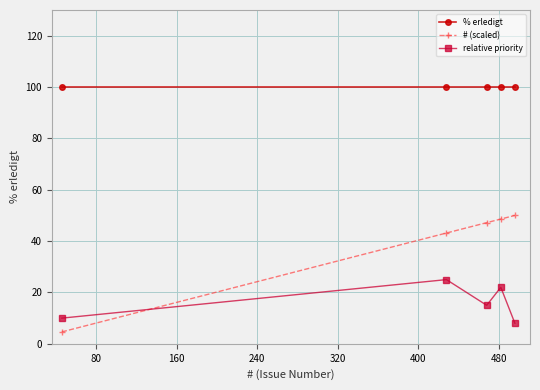

Which series has the largest range (max minus min)?

# (scaled)